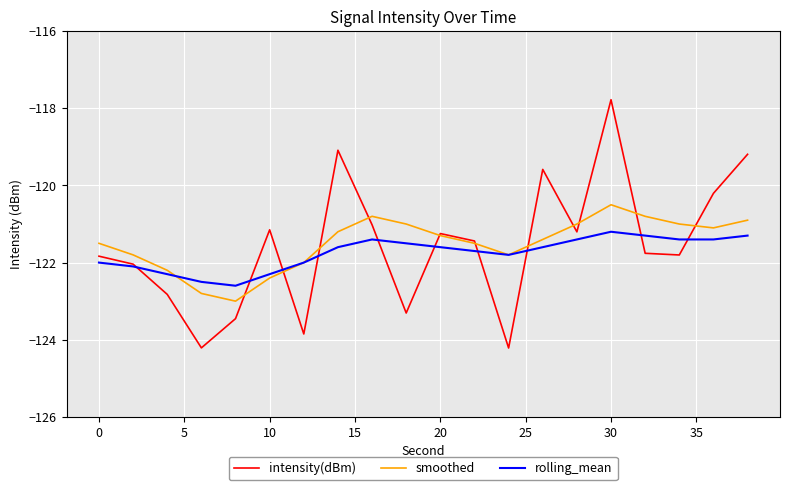

List the series in order of their peak value, highest first.

intensity(dBm), smoothed, rolling_mean